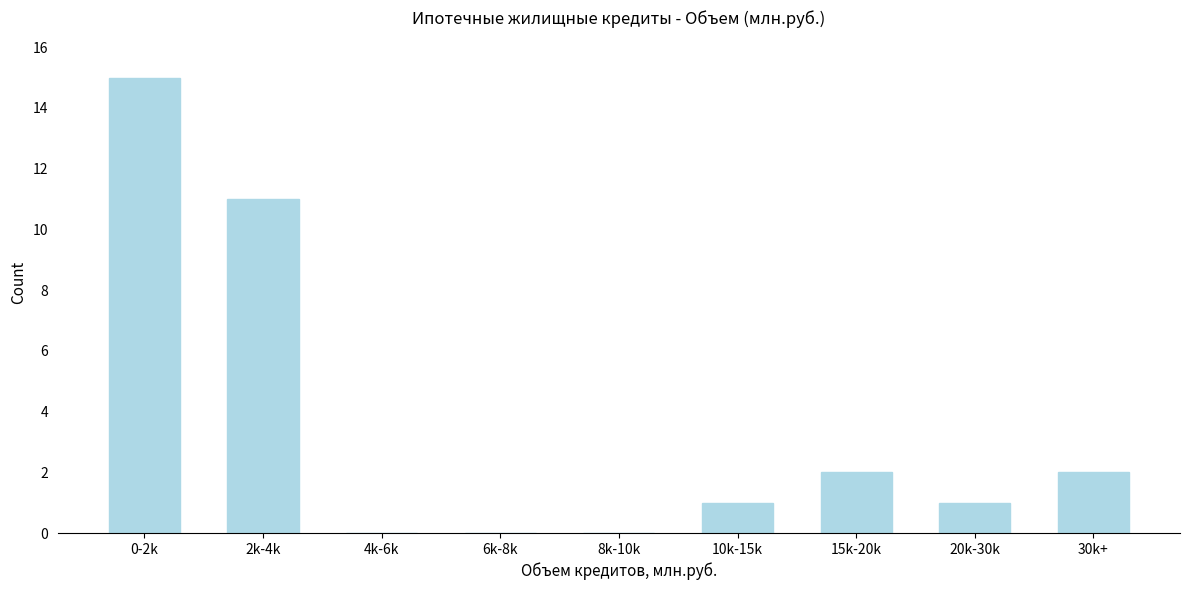

Reading right to left, list all the values displayed in this chart.

30k+=2	20k-30k=1	15k-20k=2	10k-15k=1	8k-10k=0	6k-8k=0	4k-6k=0	2k-4k=11	0-2k=15